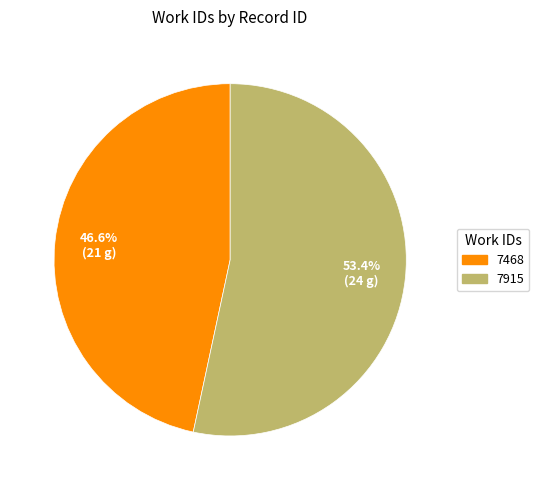

Count the number of slices in the pie.

2